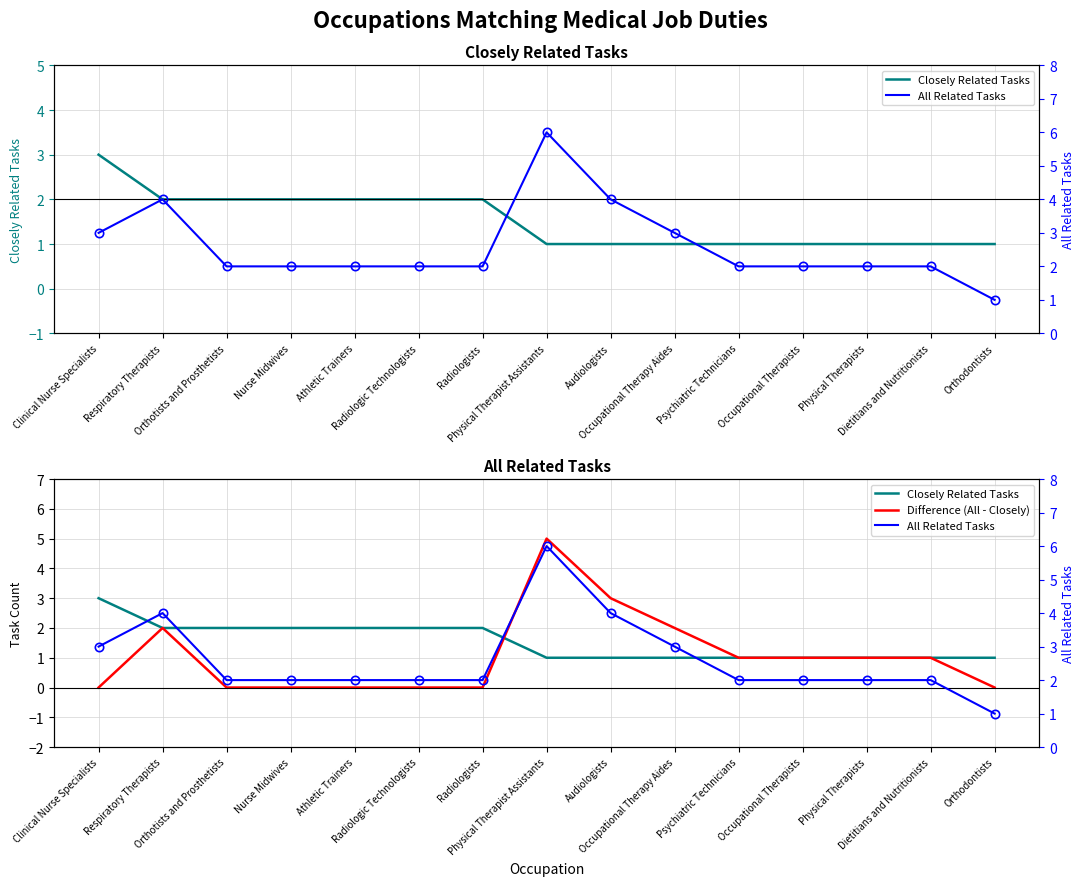

Between Occupational Therapists and Radiologists, which is larger?

Radiologists